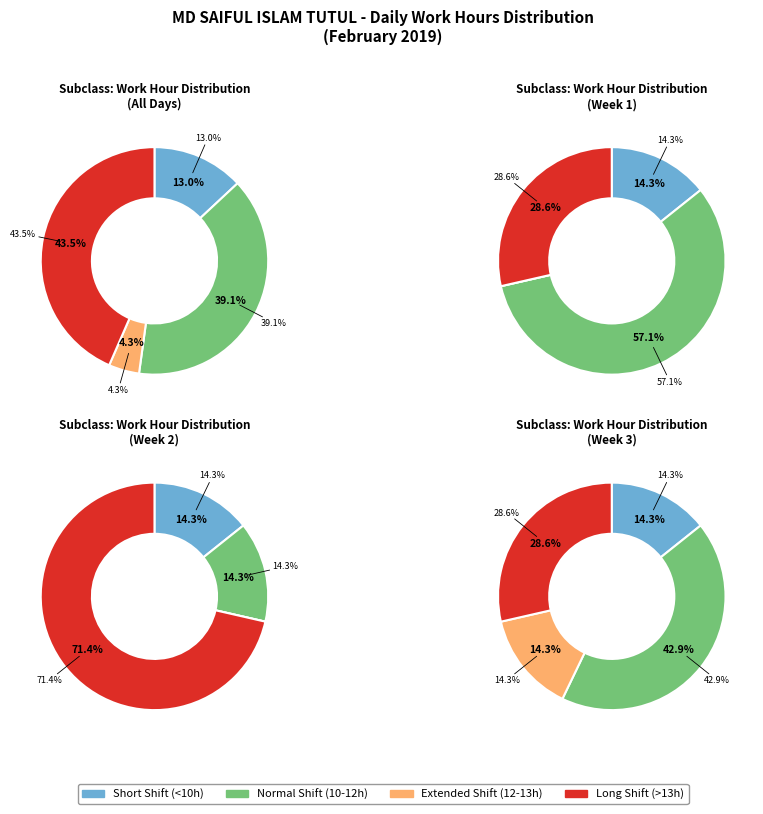

The Day 15 slice represents 17% of the pie. True or false?

False